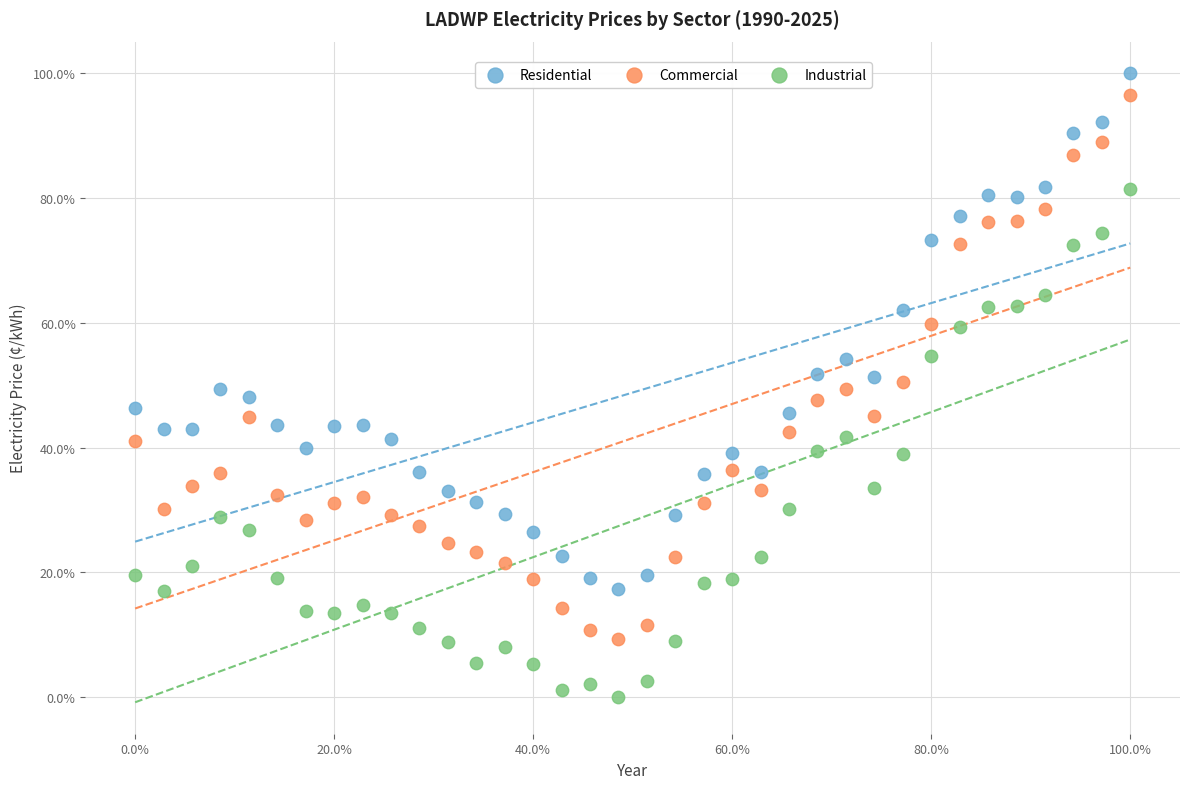

Which series contains the lowest Y value?

Industrial